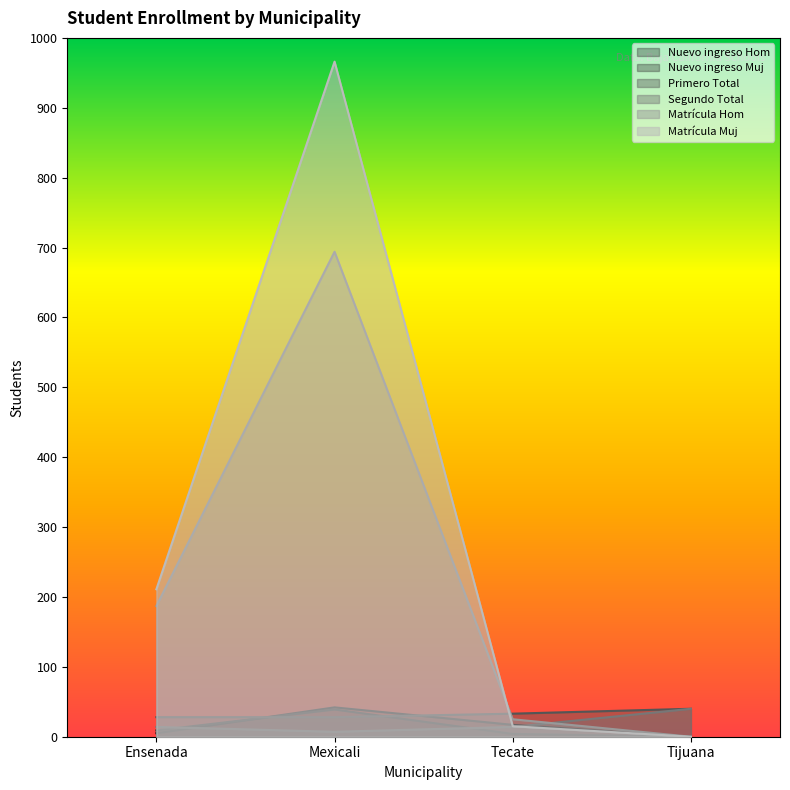

List the labels in order of Nuevo ingreso Hom value, smallest first.

Tijuana, Ensenada, Tecate, Mexicali